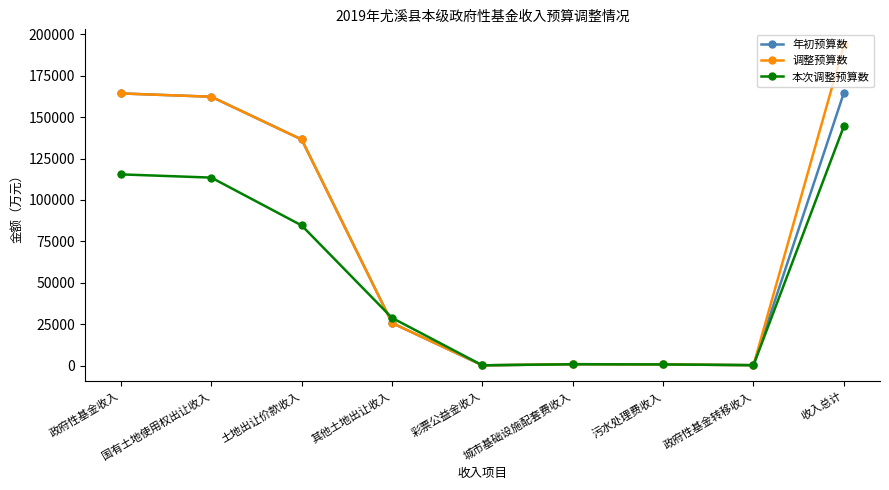

What is the greatest value displayed?

193290